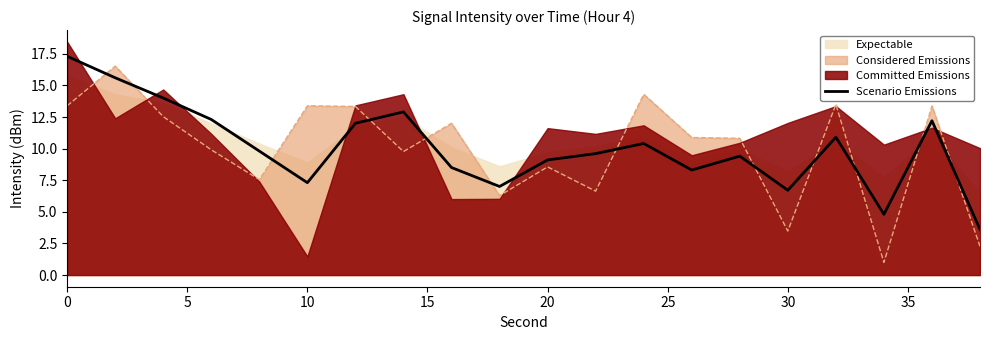

What is the sum of the values at 0 and 10?

31.3